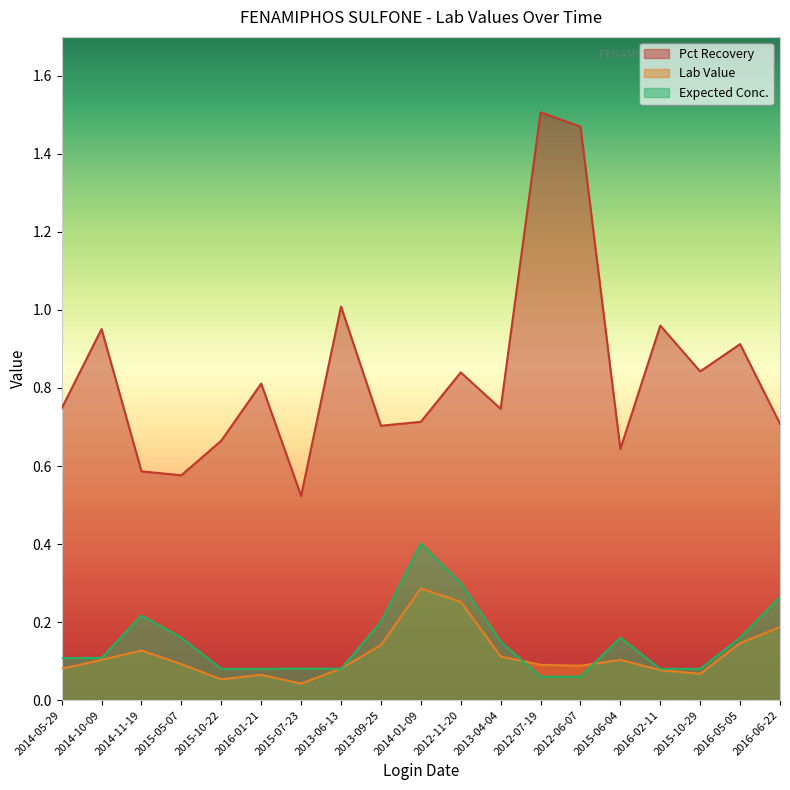

How many Lab Value values are between 0 and 1?

19